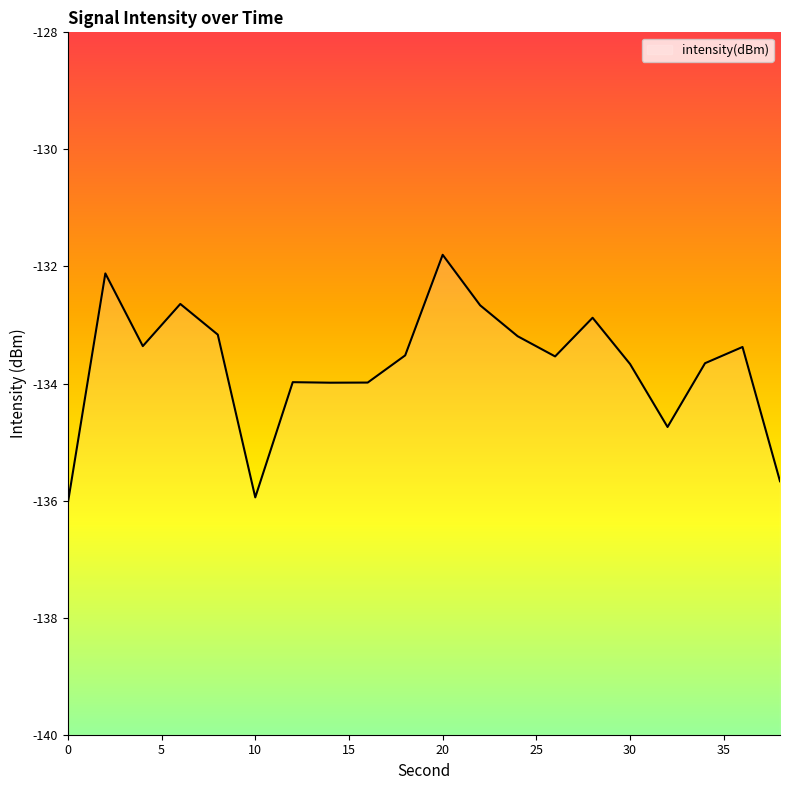

Count the number of data series in this chart.

1